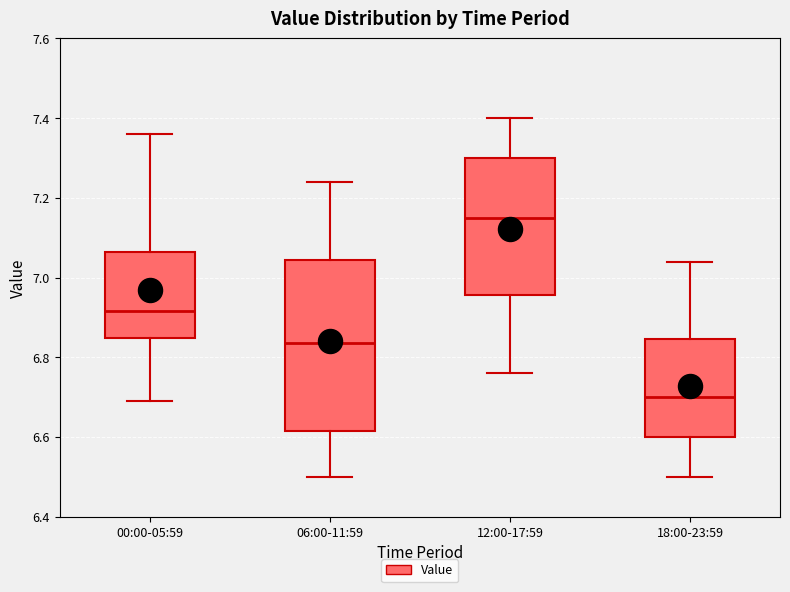

Reading left to right, read every box against the y-axis: the position of its median line, the range the box covers, and the ends of its whiskers. The values are not printed on the chart, so give them approximately, as read against the axis.

00:00-05:59: median 6.92, box 6.84 to 7.06, whiskers 6.70 to 7.36
06:00-11:59: median 6.84, box 6.62 to 7.04, whiskers 6.50 to 7.24
12:00-17:59: median 7.16, box 6.96 to 7.30, whiskers 6.76 to 7.40
18:00-23:59: median 6.70, box 6.60 to 6.84, whiskers 6.50 to 7.04